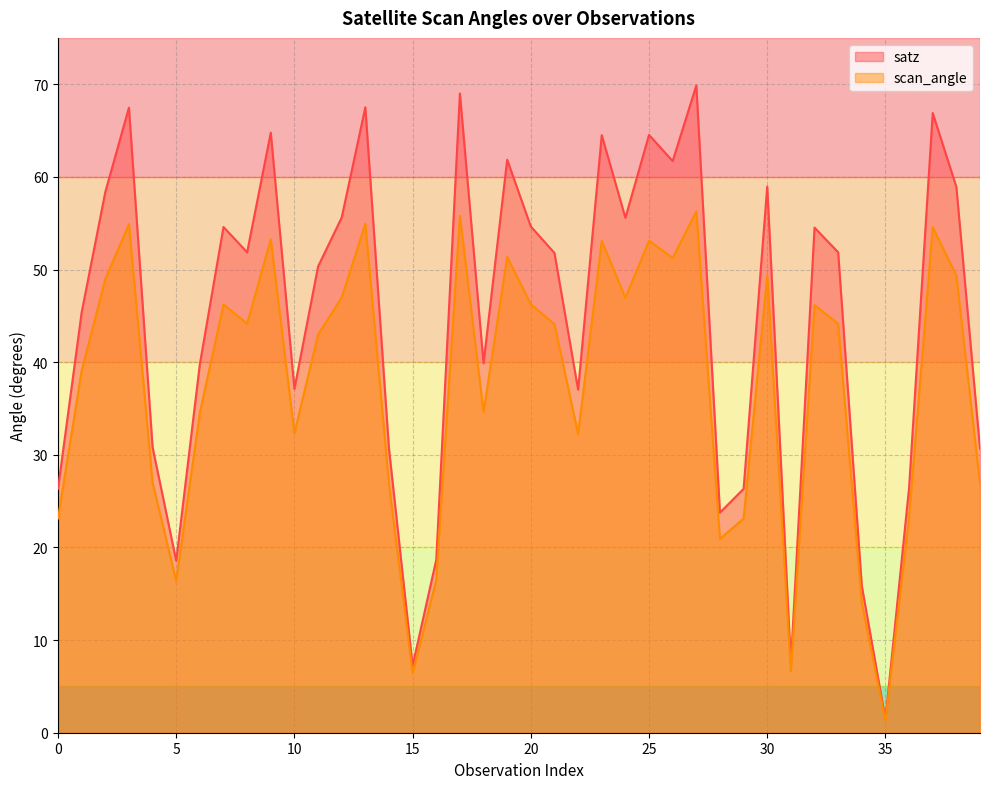

Reading left to right, extract all data points from this chart.

satz: 26.3	45.4	58.4	67.5	30.8	18.6	39.8	54.6	51.9	64.8	37.1	50.3	55.6	67.5	30.7	7.2	18.7	69.0	39.9	61.9	54.6	51.8	37.0	64.5	55.6	64.5	61.7	69.9	23.8	26.3	59.0	7.5	54.5	51.9	15.8	1.5	26.4	66.9	58.9	30.7
scan_angle: 23.1	39.1	49.0	54.9	27.0	16.4	34.5	46.2	44.2	53.3	32.3	43.0	47.0	54.9	26.9	6.4	16.5	55.8	34.6	51.4	46.2	44.1	32.2	53.1	47.0	53.1	51.2	56.3	20.9	23.1	49.4	6.6	46.2	44.2	14.0	1.3	23.2	54.6	49.4	26.9